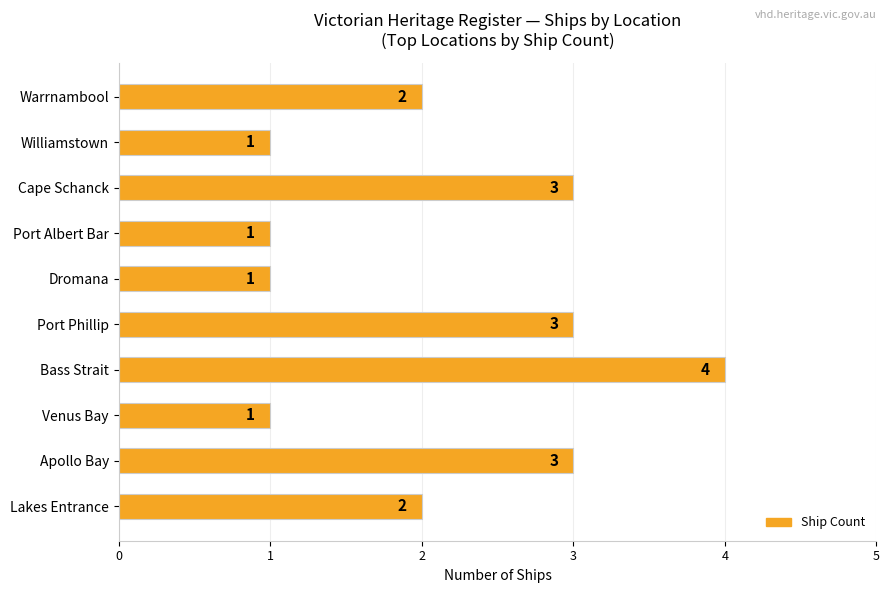

Read the value at Apollo Bay.

3